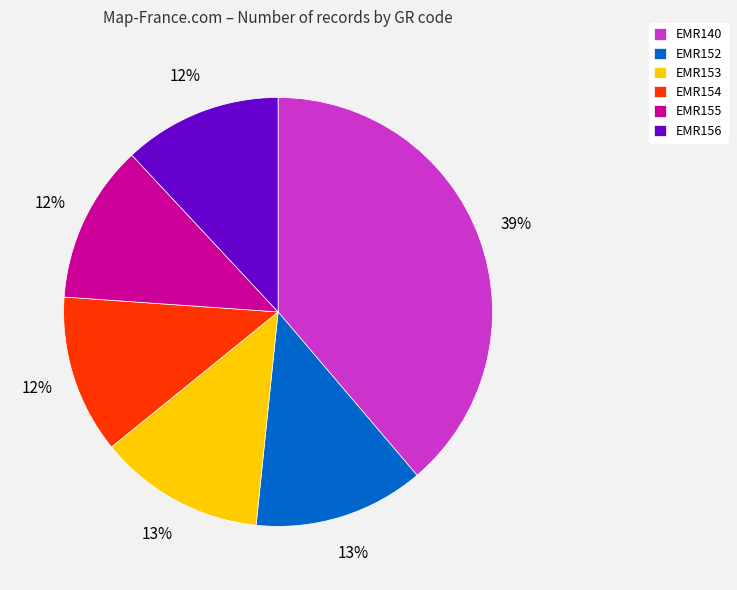

Does any single category account for the majority?

No